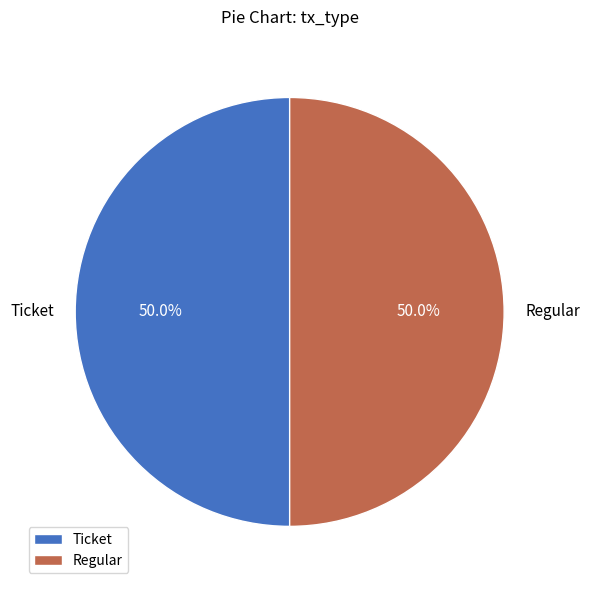

Is it true that Regular is 99% of the pie?

False